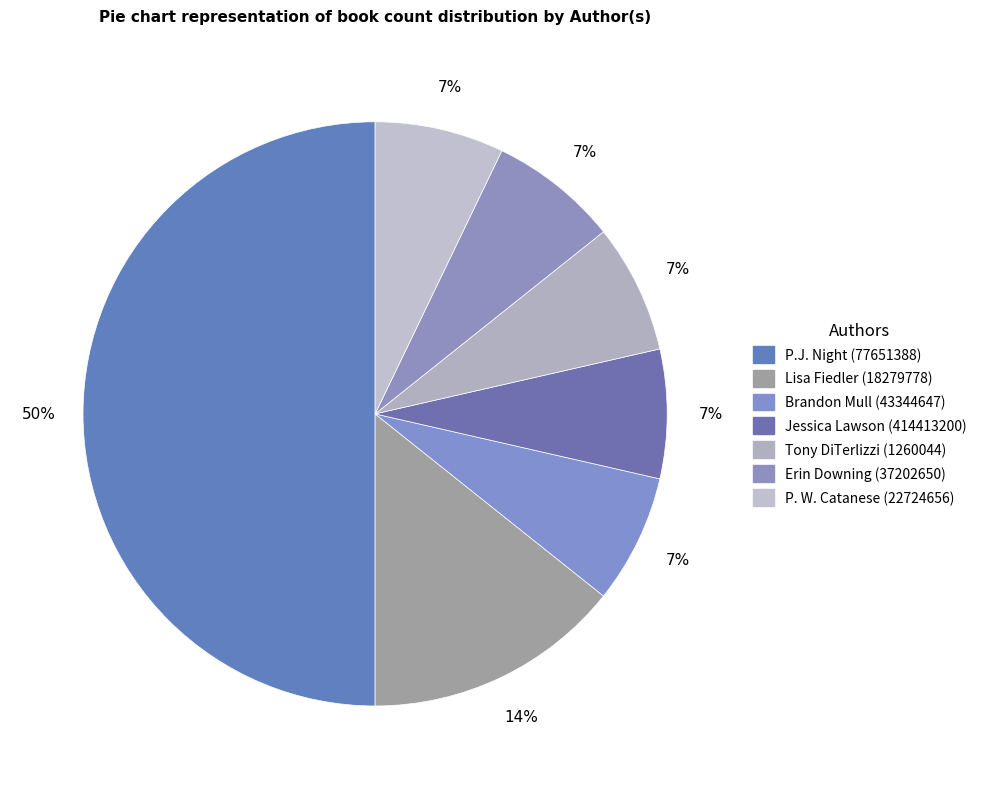

Count the number of slices in the pie.

7